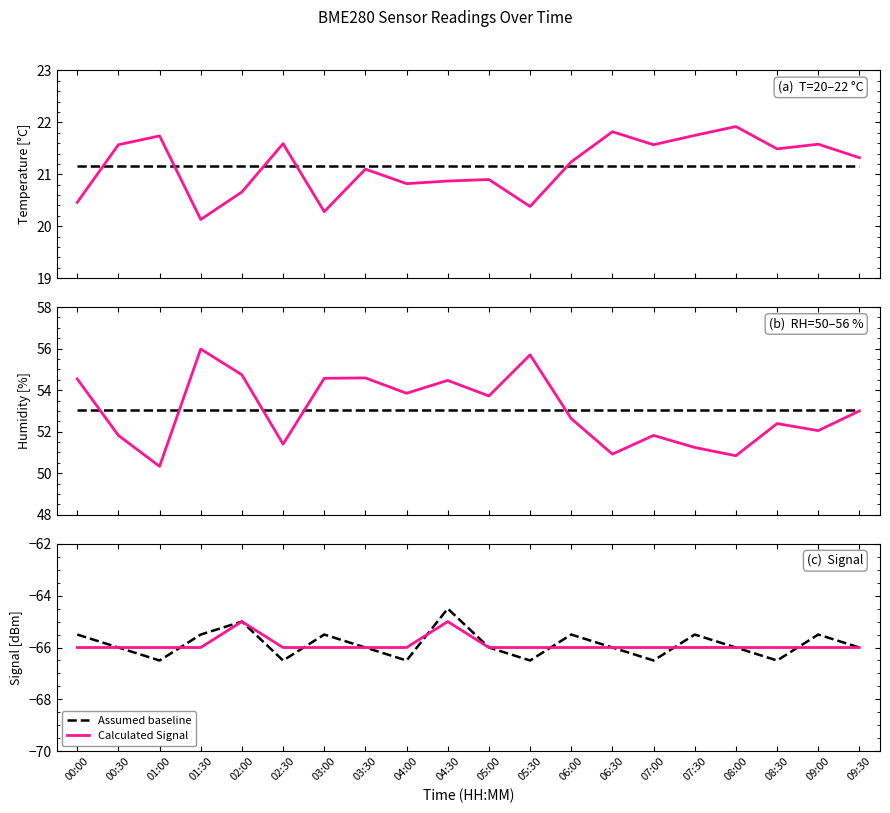

How many interior local peaks does the Assumed baseline series have?

6